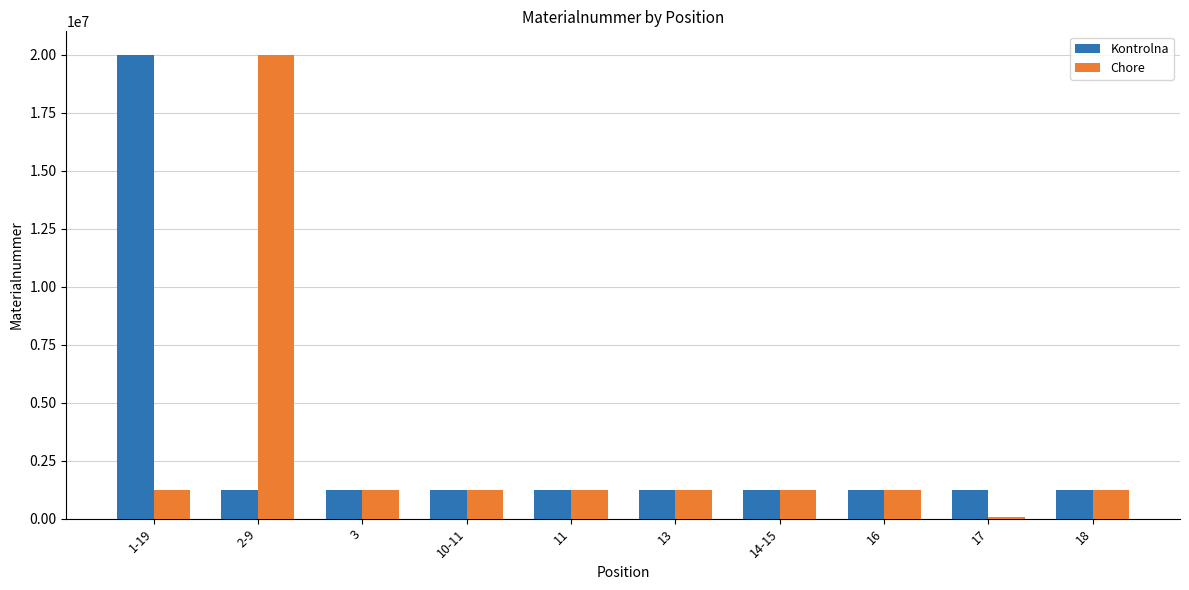

What is the approximate value of Chore at 2-9, to the nearest 10?

20002520